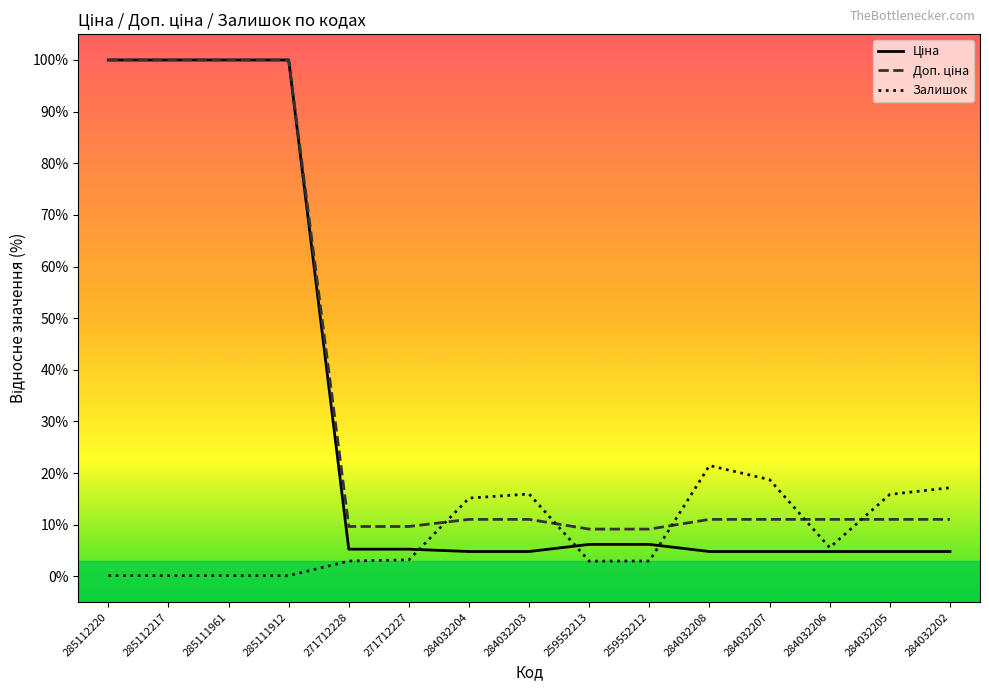

What position from the right is 259552213?

7